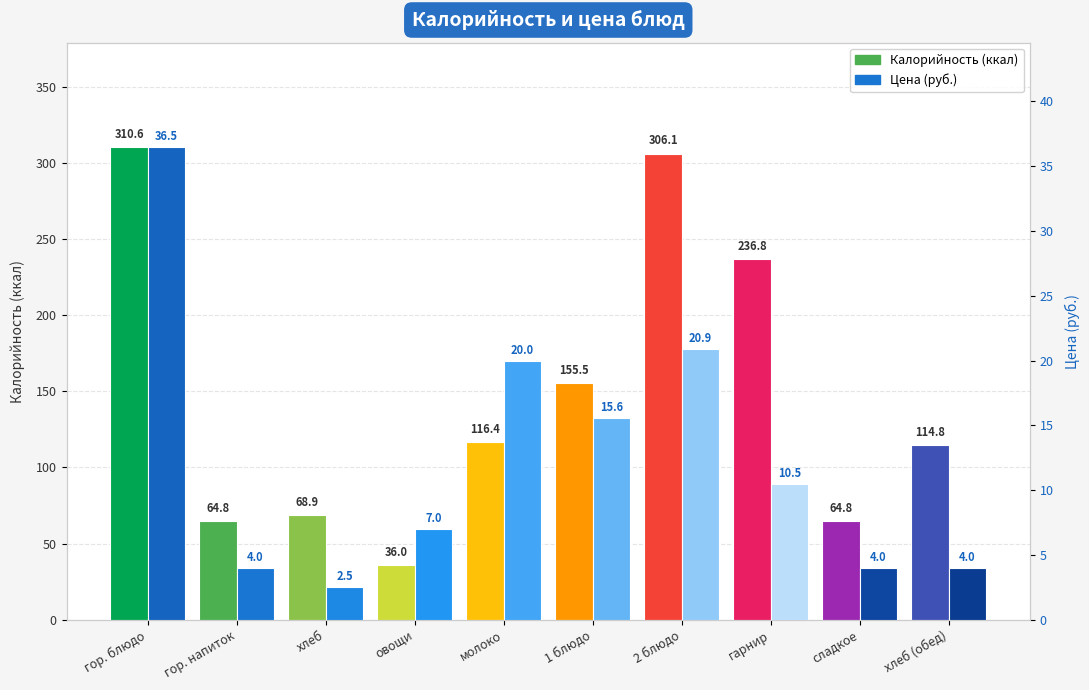

What is the average value of the Калорийность (ккал) series?

147.5